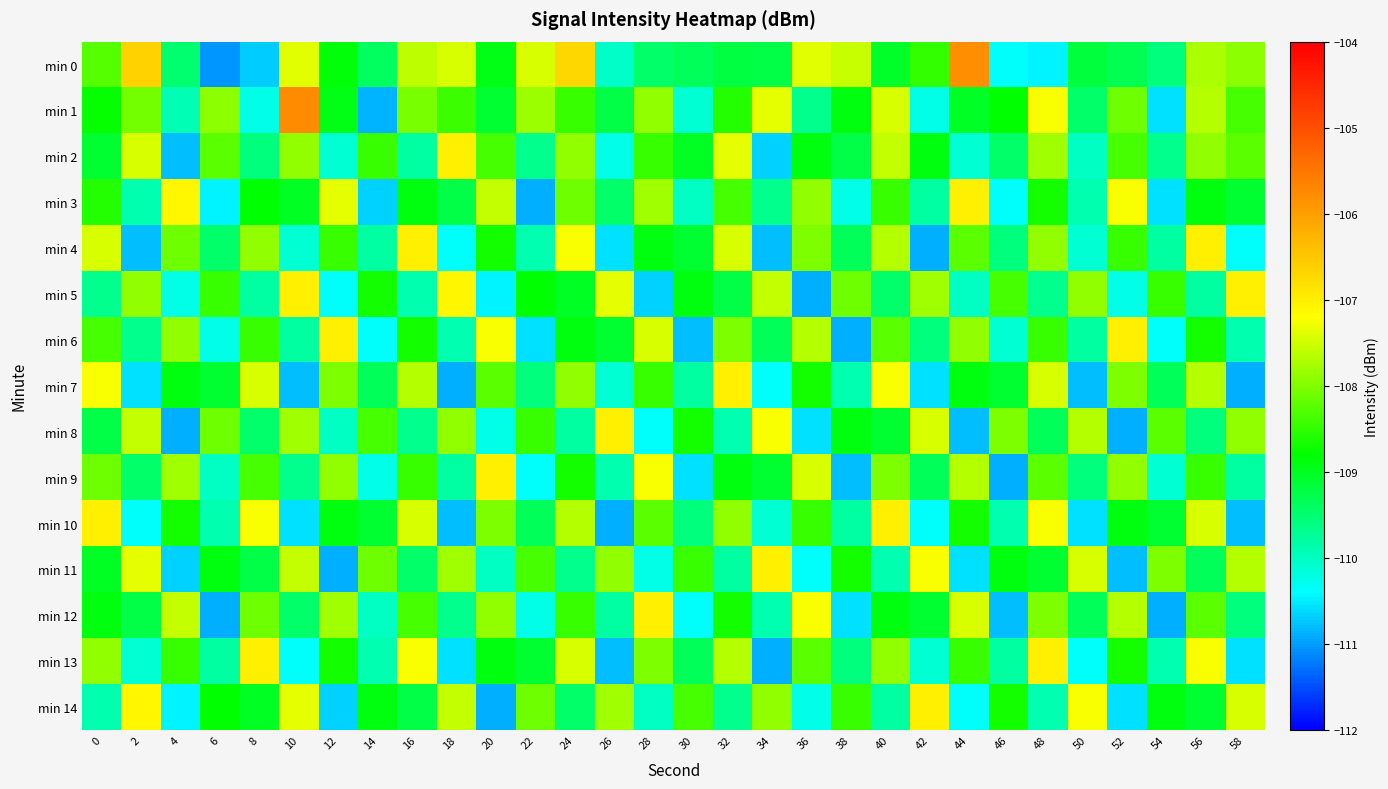

What is the smallest value displayed?

-111.0